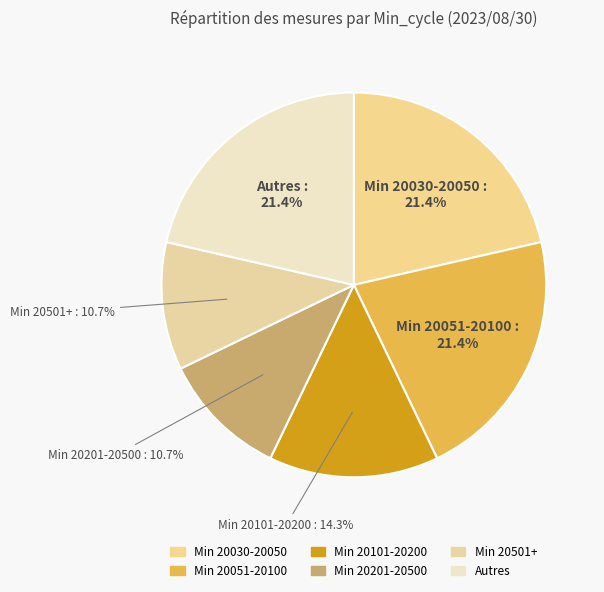

How many slices are in this pie chart?

6